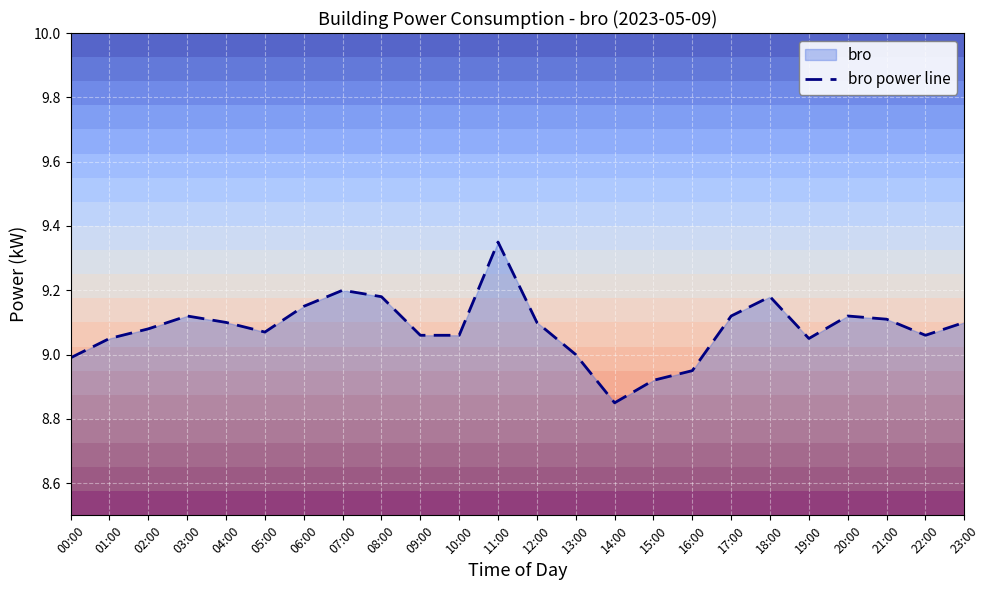

How many points are higher than both their immediate neighbors (excluding endpoints)?

5